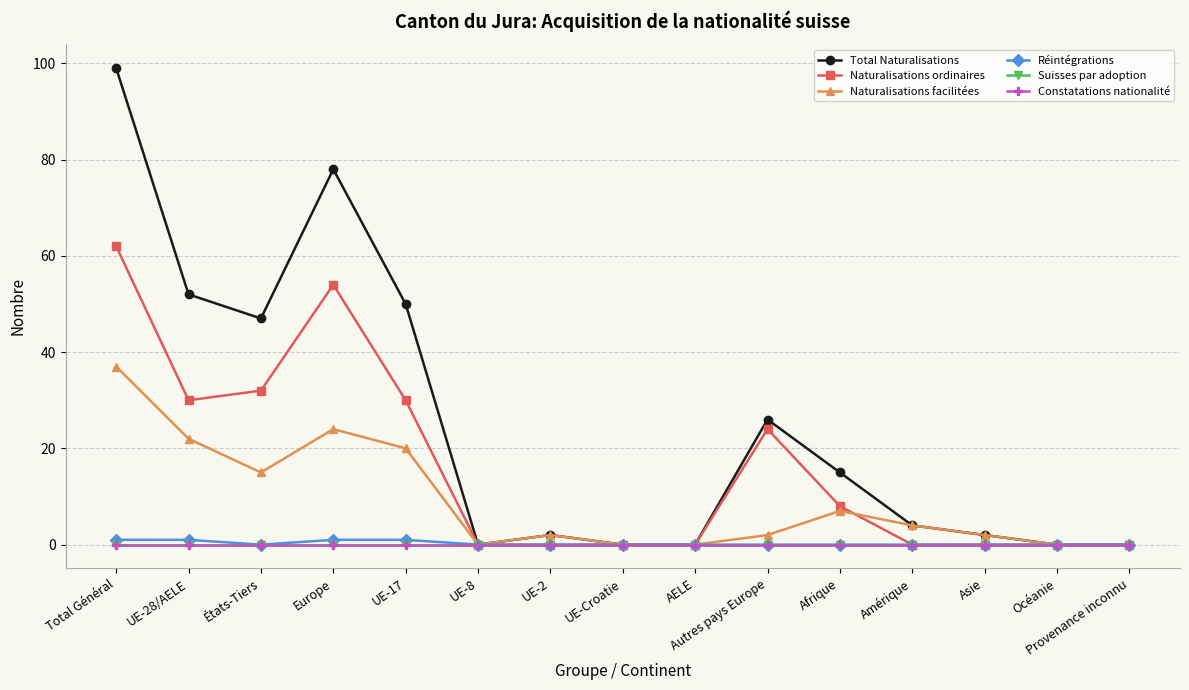

At which label is Constatations nationalité closest to 0?

Total Général